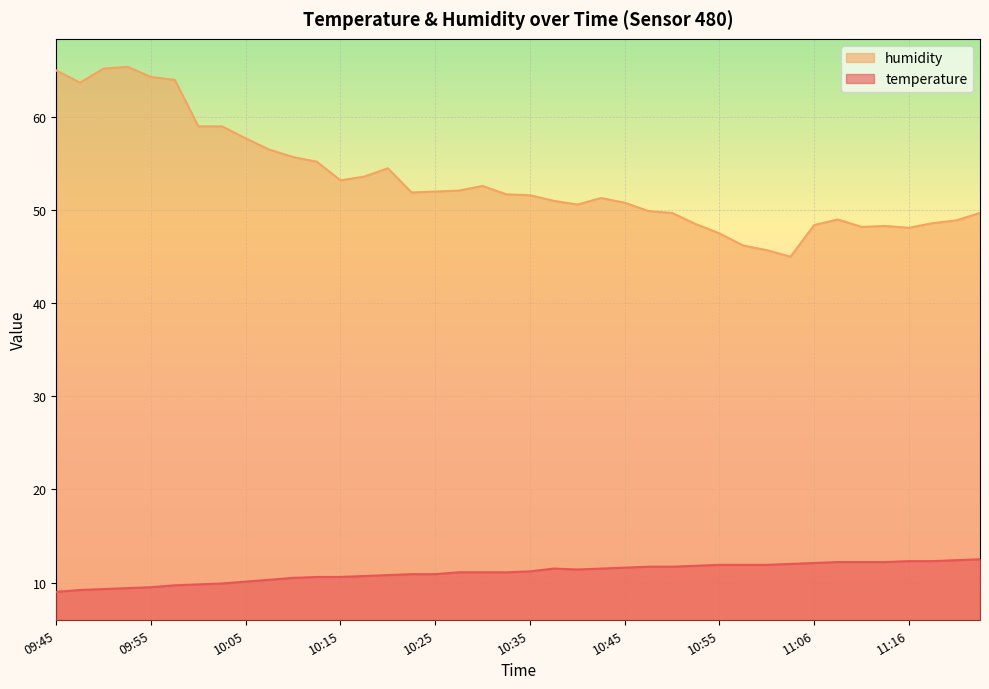

What is the sum of the humidity values at 10:02 and 10:45?

109.8